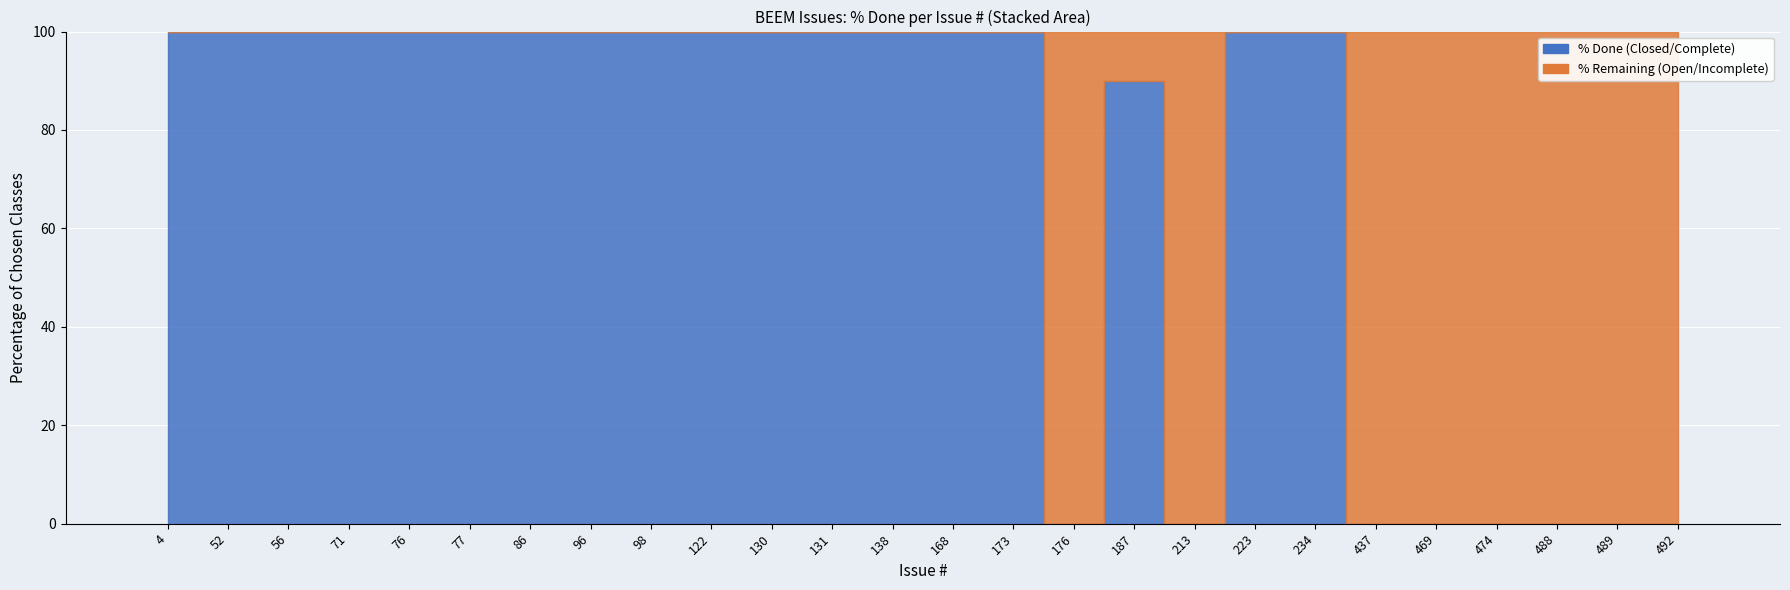

What is the ratio of the value at 122 to the value at 187?

1.1